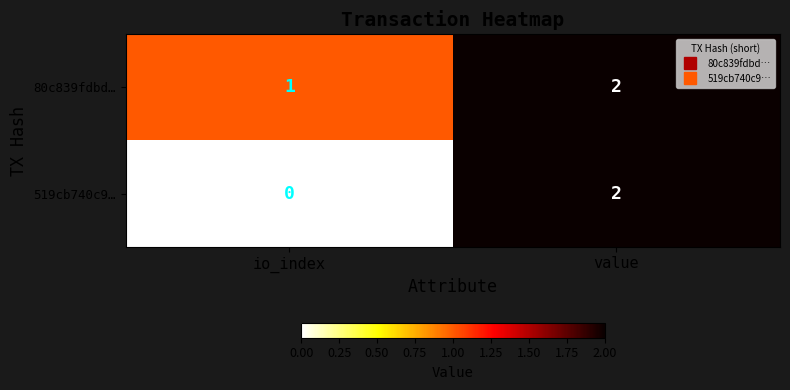

At which label is 80c839fdbd… closest to 1?

io_index